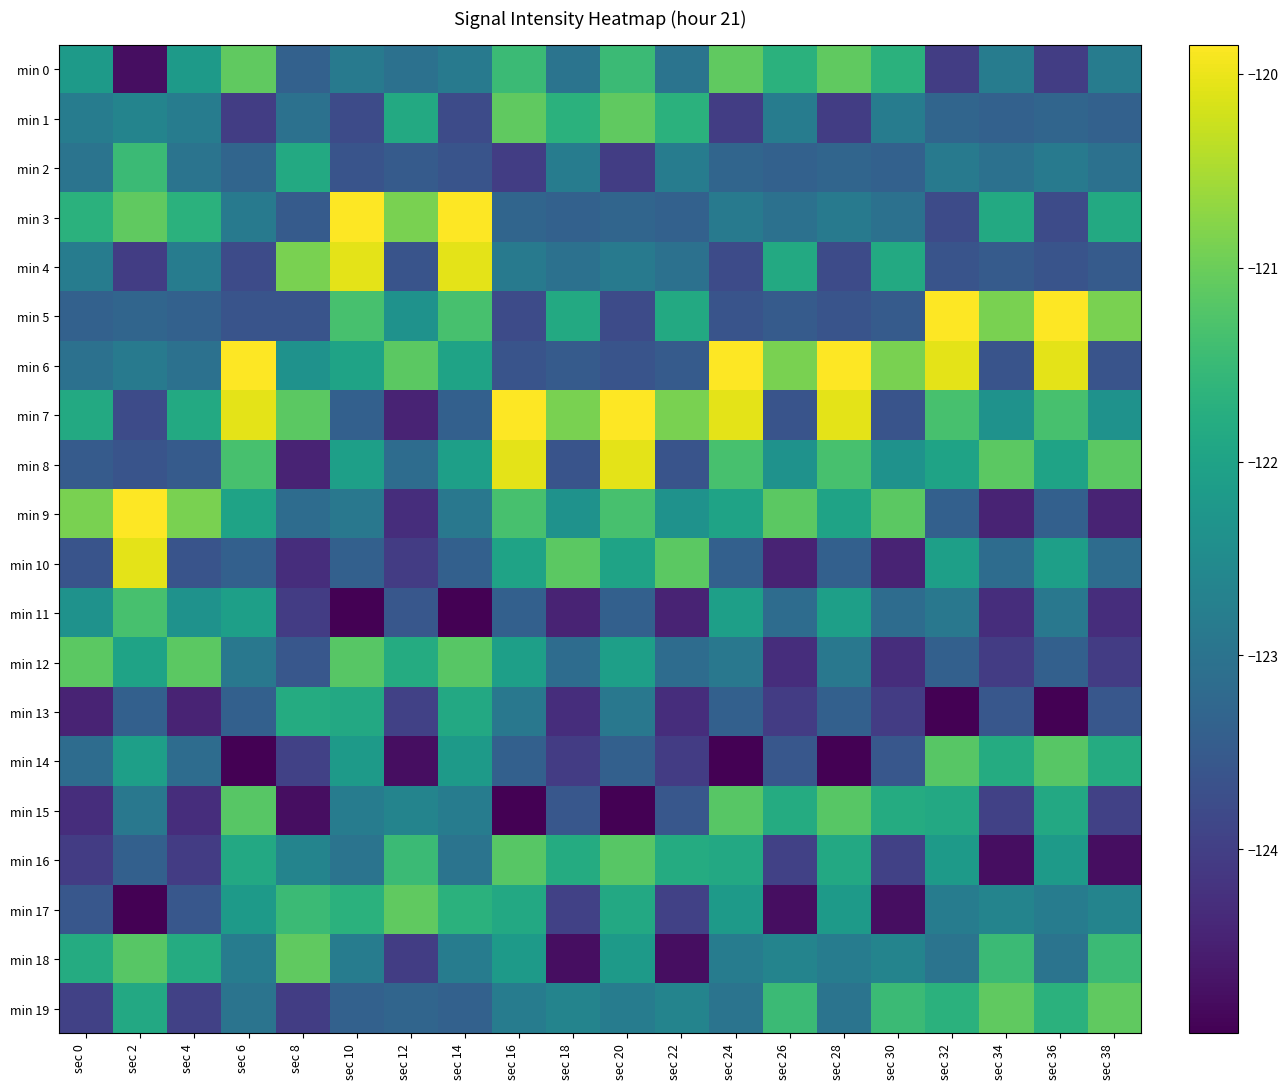

Reading right to left, what are all the values shown in this chart?

min 0: sec 38=-122.8	sec 36=-124.0	sec 34=-122.8	sec 32=-124.0	sec 30=-121.7	sec 28=-121.1	sec 26=-121.7	sec 24=-121.1	sec 22=-123.0	sec 20=-121.5	sec 18=-123.0	sec 16=-121.5	sec 14=-122.8	sec 12=-123.0	sec 10=-122.8	sec 8=-123.4	sec 6=-121.1	sec 4=-122.2	sec 2=-124.8	sec 0=-122.2
min 1: sec 38=-123.4	sec 36=-123.3	sec 34=-123.4	sec 32=-123.3	sec 30=-122.8	sec 28=-124.0	sec 26=-122.8	sec 24=-124.0	sec 22=-121.7	sec 20=-121.1	sec 18=-121.7	sec 16=-121.1	sec 14=-123.8	sec 12=-121.8	sec 10=-123.8	sec 8=-123.0	sec 6=-124.0	sec 4=-122.8	sec 2=-122.6	sec 0=-122.8
min 2: sec 38=-123.0	sec 36=-122.8	sec 34=-123.0	sec 32=-122.8	sec 30=-123.4	sec 28=-123.3	sec 26=-123.4	sec 24=-123.3	sec 22=-122.8	sec 20=-124.0	sec 18=-122.8	sec 16=-124.0	sec 14=-123.6	sec 12=-123.5	sec 10=-123.6	sec 8=-121.8	sec 6=-123.3	sec 4=-123.0	sec 2=-121.5	sec 0=-123.0
min 3: sec 38=-121.8	sec 36=-123.8	sec 34=-121.8	sec 32=-123.8	sec 30=-123.0	sec 28=-122.8	sec 26=-123.0	sec 24=-122.8	sec 22=-123.4	sec 20=-123.3	sec 18=-123.4	sec 16=-123.3	sec 14=-119.8	sec 12=-120.9	sec 10=-119.8	sec 8=-123.5	sec 6=-122.8	sec 4=-121.7	sec 2=-121.1	sec 0=-121.7
min 4: sec 38=-123.5	sec 36=-123.6	sec 34=-123.5	sec 32=-123.6	sec 30=-121.8	sec 28=-123.8	sec 26=-121.8	sec 24=-123.8	sec 22=-123.0	sec 20=-122.8	sec 18=-123.0	sec 16=-122.8	sec 14=-120.1	sec 12=-123.6	sec 10=-120.1	sec 8=-120.9	sec 6=-123.8	sec 4=-122.8	sec 2=-124.0	sec 0=-122.8
min 5: sec 38=-120.9	sec 36=-119.8	sec 34=-120.9	sec 32=-119.8	sec 30=-123.5	sec 28=-123.6	sec 26=-123.5	sec 24=-123.6	sec 22=-121.8	sec 20=-123.8	sec 18=-121.8	sec 16=-123.8	sec 14=-121.3	sec 12=-122.3	sec 10=-121.3	sec 8=-123.6	sec 6=-123.6	sec 4=-123.4	sec 2=-123.3	sec 0=-123.4
min 6: sec 38=-123.6	sec 36=-120.1	sec 34=-123.6	sec 32=-120.1	sec 30=-120.9	sec 28=-119.8	sec 26=-120.9	sec 24=-119.8	sec 22=-123.5	sec 20=-123.6	sec 18=-123.5	sec 16=-123.6	sec 14=-122.0	sec 12=-121.1	sec 10=-122.0	sec 8=-122.3	sec 6=-119.8	sec 4=-123.0	sec 2=-122.8	sec 0=-123.0
min 7: sec 38=-122.3	sec 36=-121.3	sec 34=-122.3	sec 32=-121.3	sec 30=-123.6	sec 28=-120.1	sec 26=-123.6	sec 24=-120.1	sec 22=-120.9	sec 20=-119.8	sec 18=-120.9	sec 16=-119.8	sec 14=-123.4	sec 12=-124.4	sec 10=-123.4	sec 8=-121.1	sec 6=-120.1	sec 4=-121.8	sec 2=-123.8	sec 0=-121.8
min 8: sec 38=-121.1	sec 36=-122.0	sec 34=-121.1	sec 32=-122.0	sec 30=-122.3	sec 28=-121.3	sec 26=-122.3	sec 24=-121.3	sec 22=-123.6	sec 20=-120.1	sec 18=-123.6	sec 16=-120.1	sec 14=-122.1	sec 12=-123.1	sec 10=-122.1	sec 8=-124.4	sec 6=-121.3	sec 4=-123.5	sec 2=-123.6	sec 0=-123.5
min 9: sec 38=-124.4	sec 36=-123.4	sec 34=-124.4	sec 32=-123.4	sec 30=-121.1	sec 28=-122.0	sec 26=-121.1	sec 24=-122.0	sec 22=-122.3	sec 20=-121.3	sec 18=-122.3	sec 16=-121.3	sec 14=-122.9	sec 12=-124.3	sec 10=-122.9	sec 8=-123.1	sec 6=-122.0	sec 4=-120.9	sec 2=-119.8	sec 0=-120.9
min 10: sec 38=-123.1	sec 36=-122.1	sec 34=-123.1	sec 32=-122.1	sec 30=-124.4	sec 28=-123.4	sec 26=-124.4	sec 24=-123.4	sec 22=-121.1	sec 20=-122.0	sec 18=-121.1	sec 16=-122.0	sec 14=-123.4	sec 12=-124.0	sec 10=-123.4	sec 8=-124.3	sec 6=-123.4	sec 4=-123.6	sec 2=-120.1	sec 0=-123.6
min 11: sec 38=-124.3	sec 36=-122.9	sec 34=-124.3	sec 32=-122.9	sec 30=-123.1	sec 28=-122.1	sec 26=-123.1	sec 24=-122.1	sec 22=-124.4	sec 20=-123.4	sec 18=-124.4	sec 16=-123.4	sec 14=-124.9	sec 12=-123.6	sec 10=-124.9	sec 8=-124.0	sec 6=-122.1	sec 4=-122.3	sec 2=-121.3	sec 0=-122.3
min 12: sec 38=-124.0	sec 36=-123.4	sec 34=-124.0	sec 32=-123.4	sec 30=-124.3	sec 28=-122.9	sec 26=-124.3	sec 24=-122.9	sec 22=-123.1	sec 20=-122.1	sec 18=-123.1	sec 16=-122.1	sec 14=-121.2	sec 12=-121.8	sec 10=-121.2	sec 8=-123.6	sec 6=-122.9	sec 4=-121.1	sec 2=-122.0	sec 0=-121.1
min 13: sec 38=-123.6	sec 36=-124.9	sec 34=-123.6	sec 32=-124.9	sec 30=-124.0	sec 28=-123.4	sec 26=-124.0	sec 24=-123.4	sec 22=-124.3	sec 20=-122.9	sec 18=-124.3	sec 16=-122.9	sec 14=-121.9	sec 12=-124.0	sec 10=-121.9	sec 8=-121.8	sec 6=-123.4	sec 4=-124.4	sec 2=-123.4	sec 0=-124.4
min 14: sec 38=-121.8	sec 36=-121.2	sec 34=-121.8	sec 32=-121.2	sec 30=-123.6	sec 28=-124.9	sec 26=-123.6	sec 24=-124.9	sec 22=-124.0	sec 20=-123.4	sec 18=-124.0	sec 16=-123.4	sec 14=-122.2	sec 12=-124.8	sec 10=-122.2	sec 8=-124.0	sec 6=-124.9	sec 4=-123.1	sec 2=-122.1	sec 0=-123.1
min 15: sec 38=-124.0	sec 36=-121.9	sec 34=-124.0	sec 32=-121.9	sec 30=-121.8	sec 28=-121.2	sec 26=-121.8	sec 24=-121.2	sec 22=-123.6	sec 20=-124.9	sec 18=-123.6	sec 16=-124.9	sec 14=-122.8	sec 12=-122.6	sec 10=-122.8	sec 8=-124.8	sec 6=-121.2	sec 4=-124.3	sec 2=-122.9	sec 0=-124.3
min 16: sec 38=-124.8	sec 36=-122.2	sec 34=-124.8	sec 32=-122.2	sec 30=-124.0	sec 28=-121.9	sec 26=-124.0	sec 24=-121.9	sec 22=-121.8	sec 20=-121.2	sec 18=-121.8	sec 16=-121.2	sec 14=-123.0	sec 12=-121.5	sec 10=-123.0	sec 8=-122.6	sec 6=-121.9	sec 4=-124.0	sec 2=-123.4	sec 0=-124.0
min 17: sec 38=-122.6	sec 36=-122.8	sec 34=-122.6	sec 32=-122.8	sec 30=-124.8	sec 28=-122.2	sec 26=-124.8	sec 24=-122.2	sec 22=-124.0	sec 20=-121.9	sec 18=-124.0	sec 16=-121.9	sec 14=-121.7	sec 12=-121.1	sec 10=-121.7	sec 8=-121.5	sec 6=-122.2	sec 4=-123.6	sec 2=-124.9	sec 0=-123.6
min 18: sec 38=-121.5	sec 36=-123.0	sec 34=-121.5	sec 32=-123.0	sec 30=-122.6	sec 28=-122.8	sec 26=-122.6	sec 24=-122.8	sec 22=-124.8	sec 20=-122.2	sec 18=-124.8	sec 16=-122.2	sec 14=-122.8	sec 12=-124.0	sec 10=-122.8	sec 8=-121.1	sec 6=-122.8	sec 4=-121.8	sec 2=-121.2	sec 0=-121.8
min 19: sec 38=-121.1	sec 36=-121.7	sec 34=-121.1	sec 32=-121.7	sec 30=-121.5	sec 28=-123.0	sec 26=-121.5	sec 24=-123.0	sec 22=-122.6	sec 20=-122.8	sec 18=-122.6	sec 16=-122.8	sec 14=-123.4	sec 12=-123.3	sec 10=-123.4	sec 8=-124.0	sec 6=-123.0	sec 4=-124.0	sec 2=-121.9	sec 0=-124.0